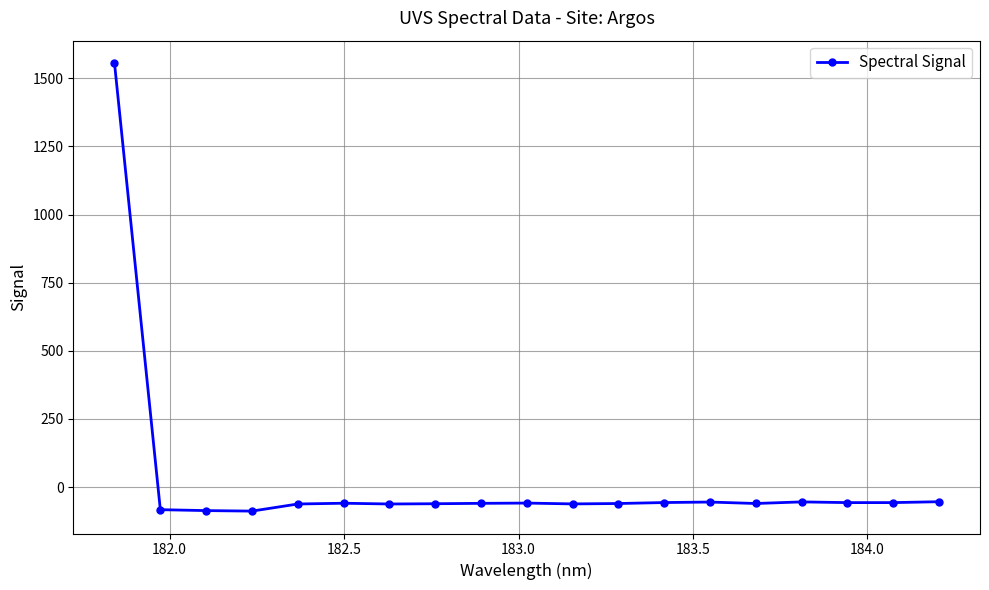

What is the minimum value shown in the chart?

-88.2